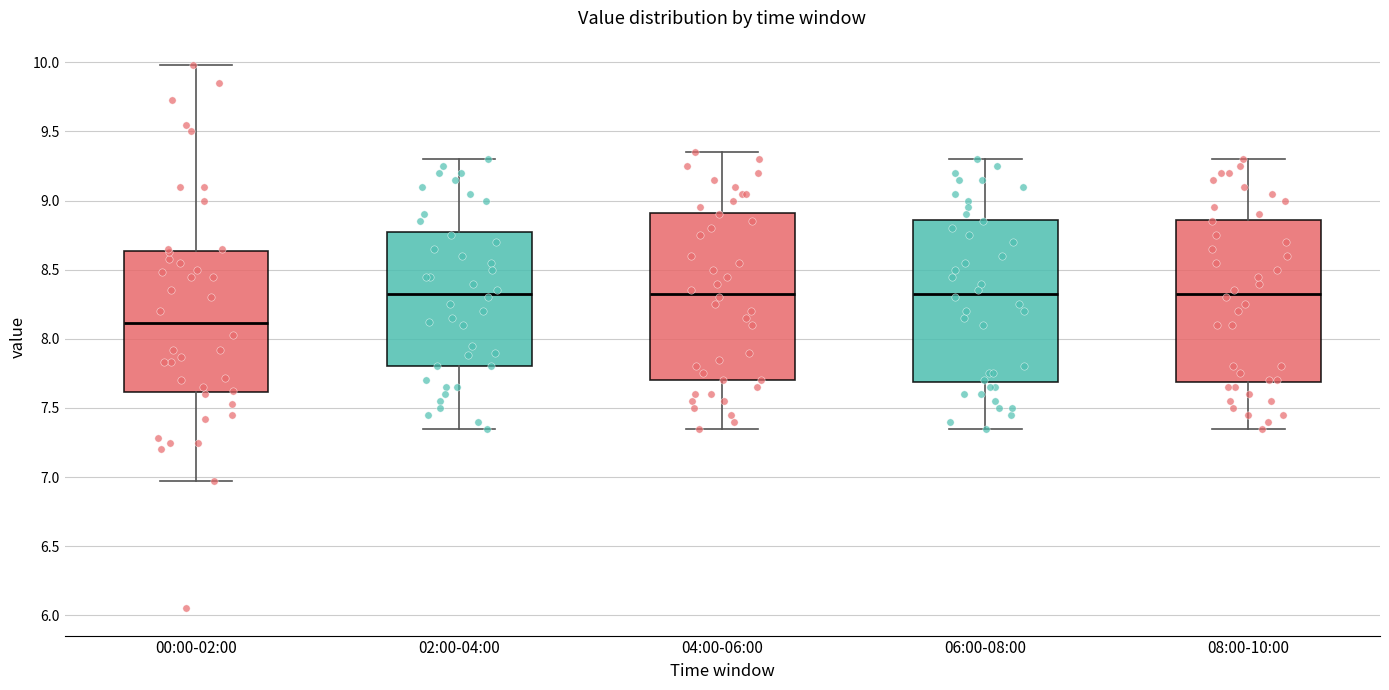

Where does the median line of the box for 08:00-10:00 sit on the y-axis? The values are not printed on the chart, so give them approximately, as read against the axis.

8.35